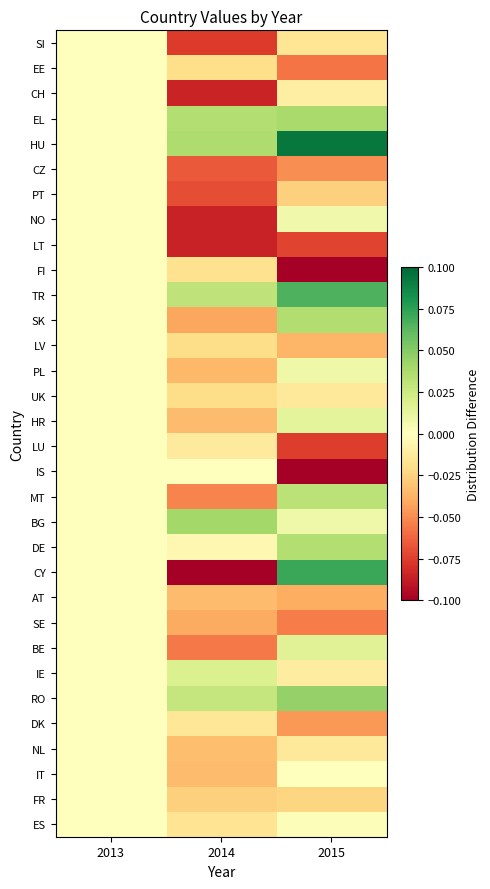

At how many categories does at least one series exceed 0?

2